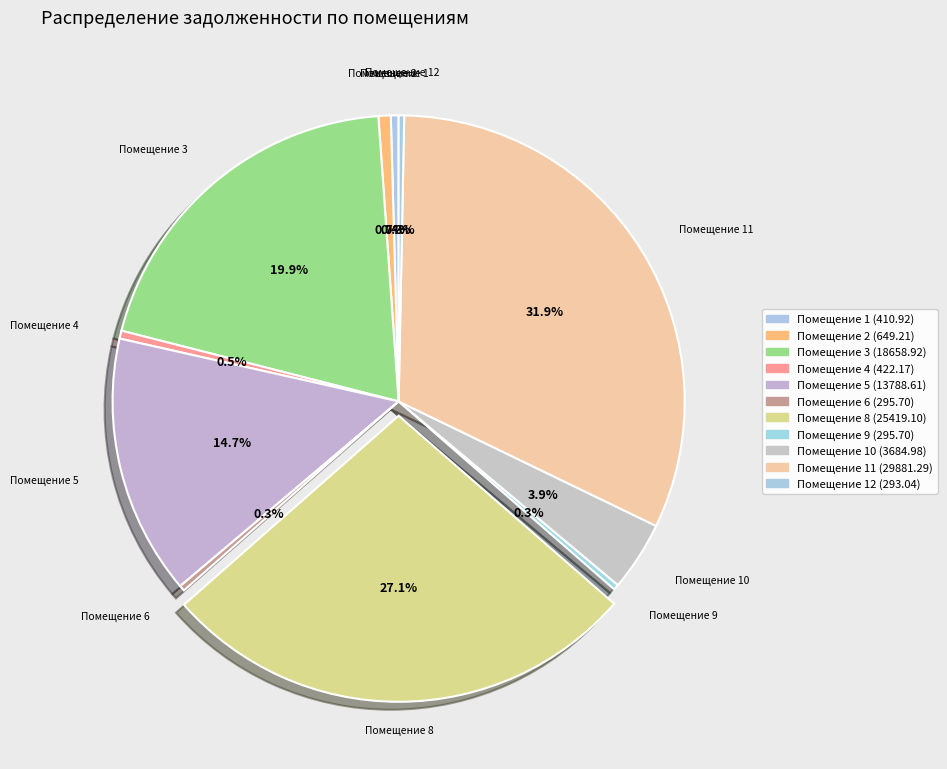

Count the number of slices in the pie.

11